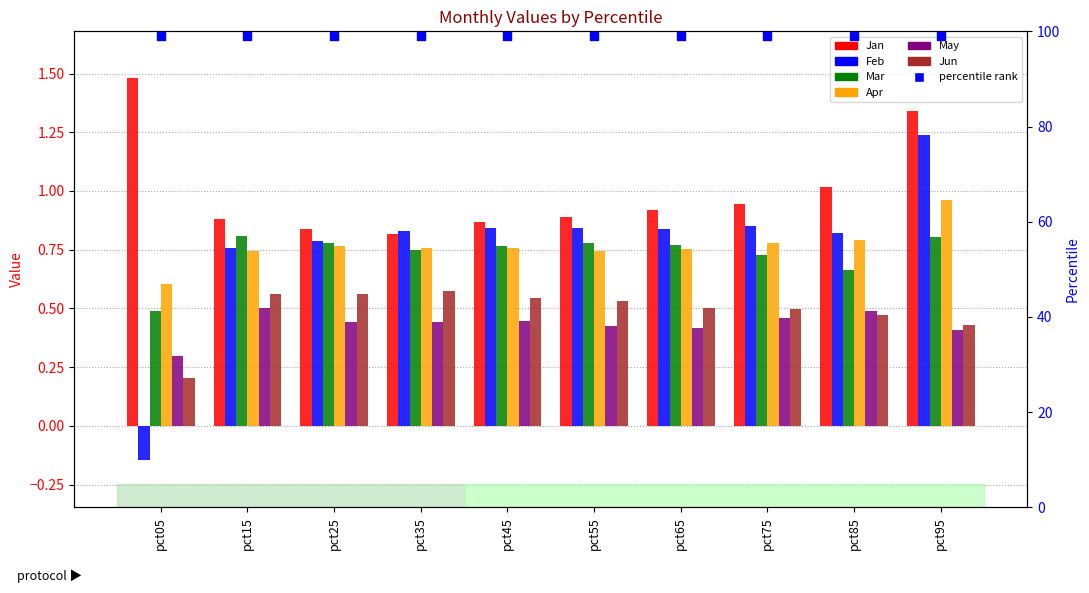

What are all the series names shown in the legend?

Jan, Feb, Mar, Apr, May, Jun